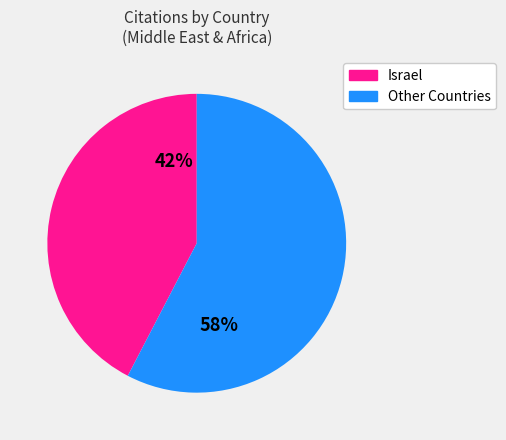

To the nearest percent, what is the average slice percentage?

50%